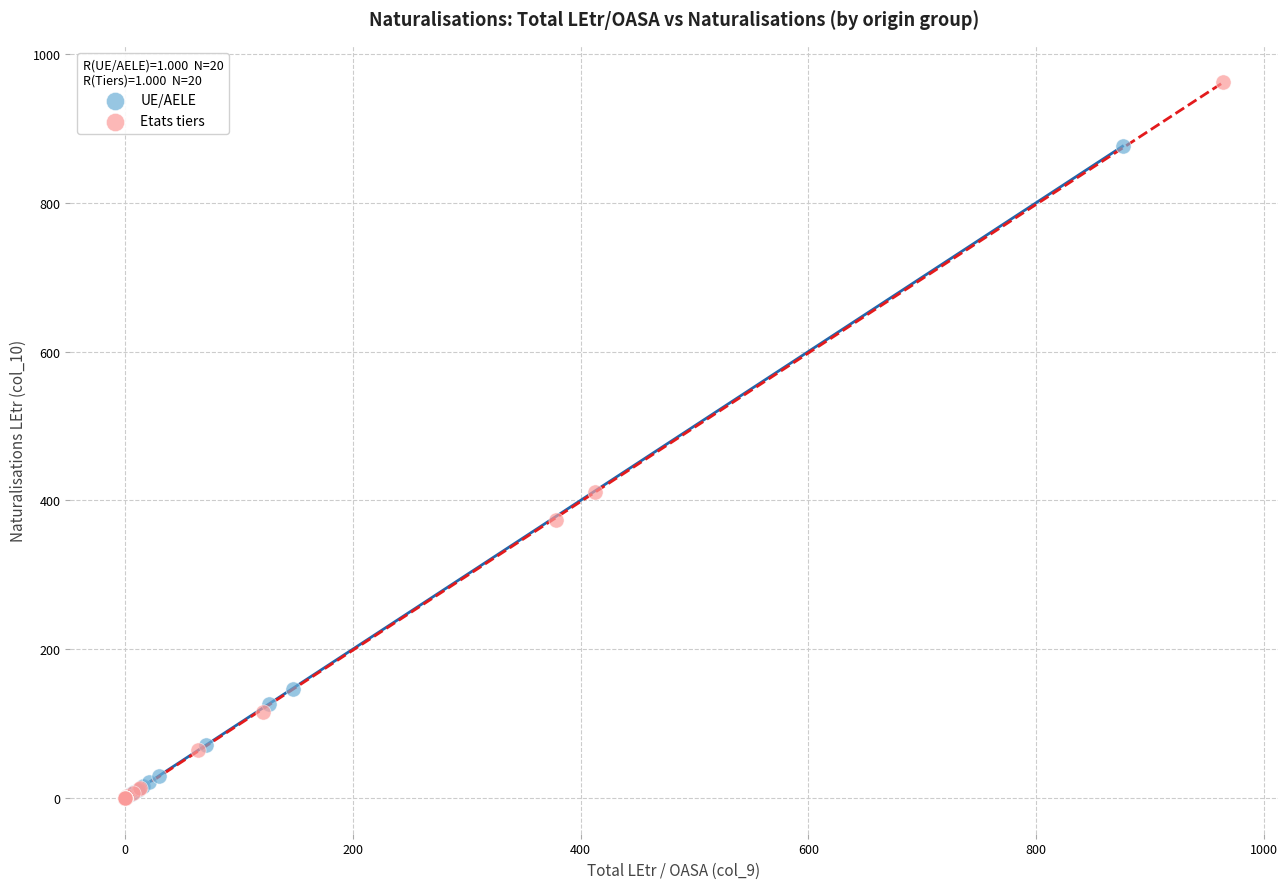

Which series has the largest Y range (max minus min)?

Etats tiers